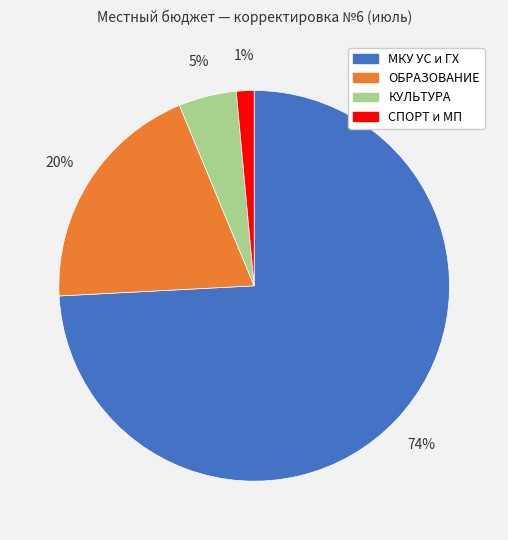

To the nearest percent, what is the difference between the largest and smallest slice percentages?

73%